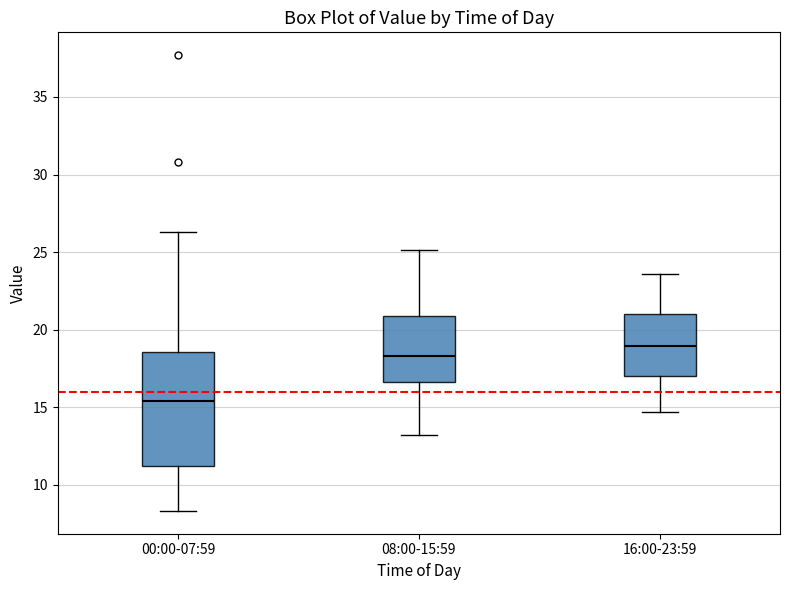

Where is the upper edge of the box for 16:00-23:59 on the y-axis? The values are not printed on the chart, so give them approximately, as read against the axis.

21.0